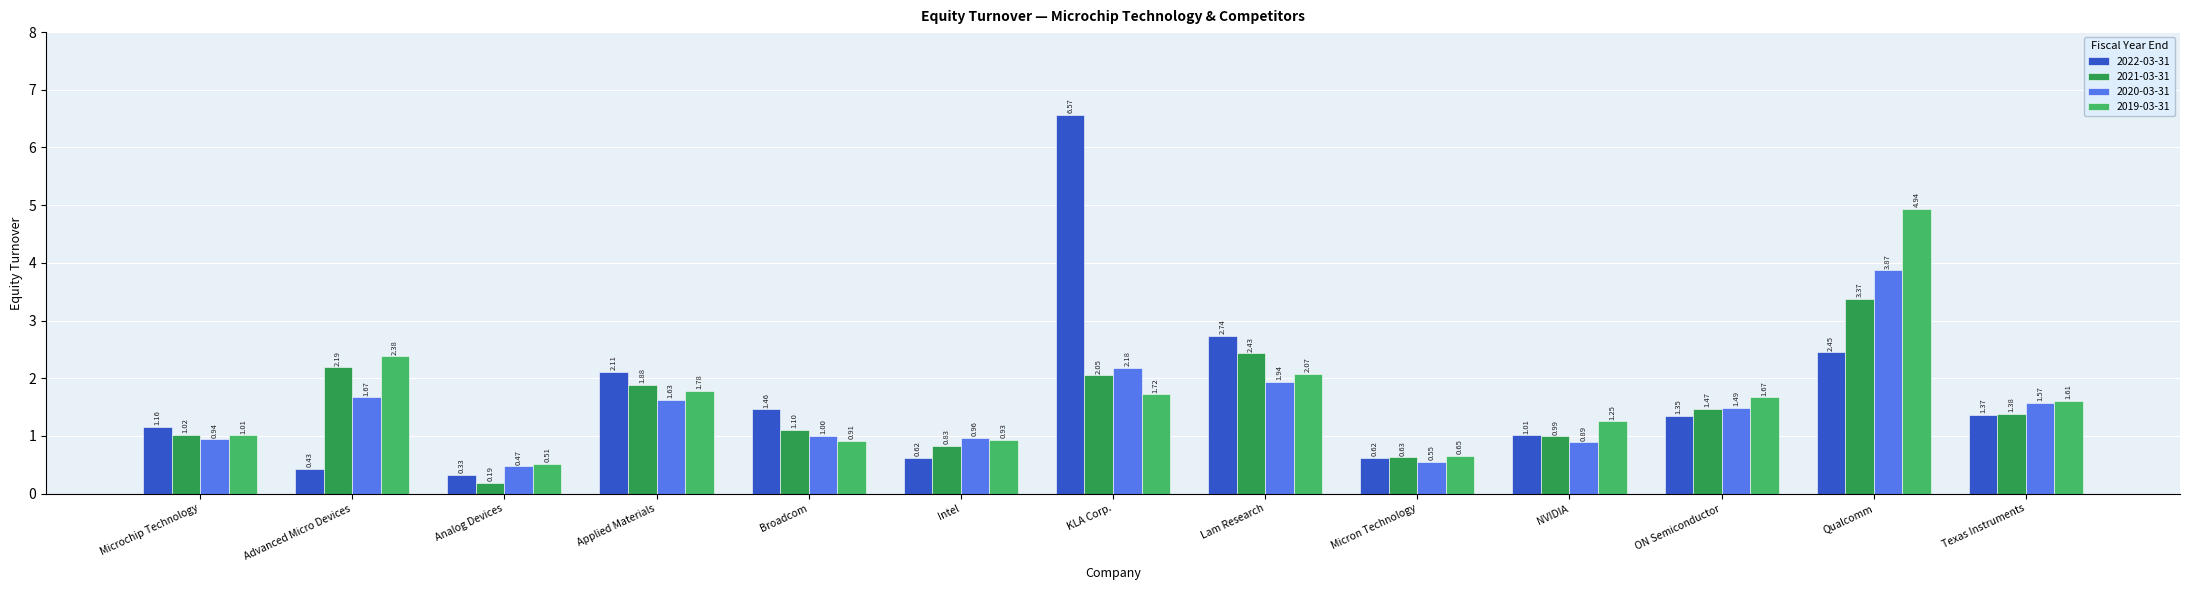

What is the sum of all 2022-03-31 values?

22.2